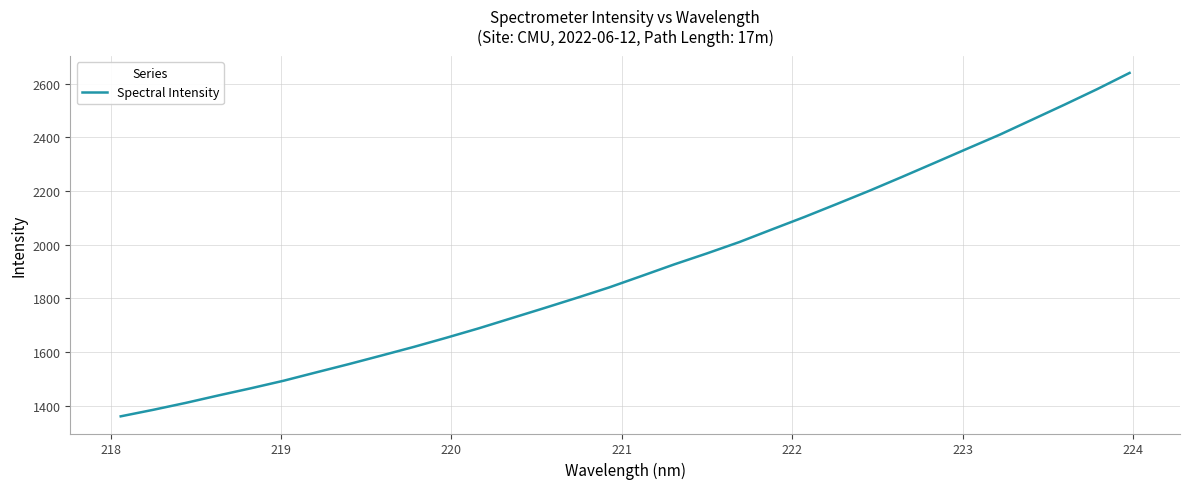

What is the minimum value shown in the chart?

1360.9